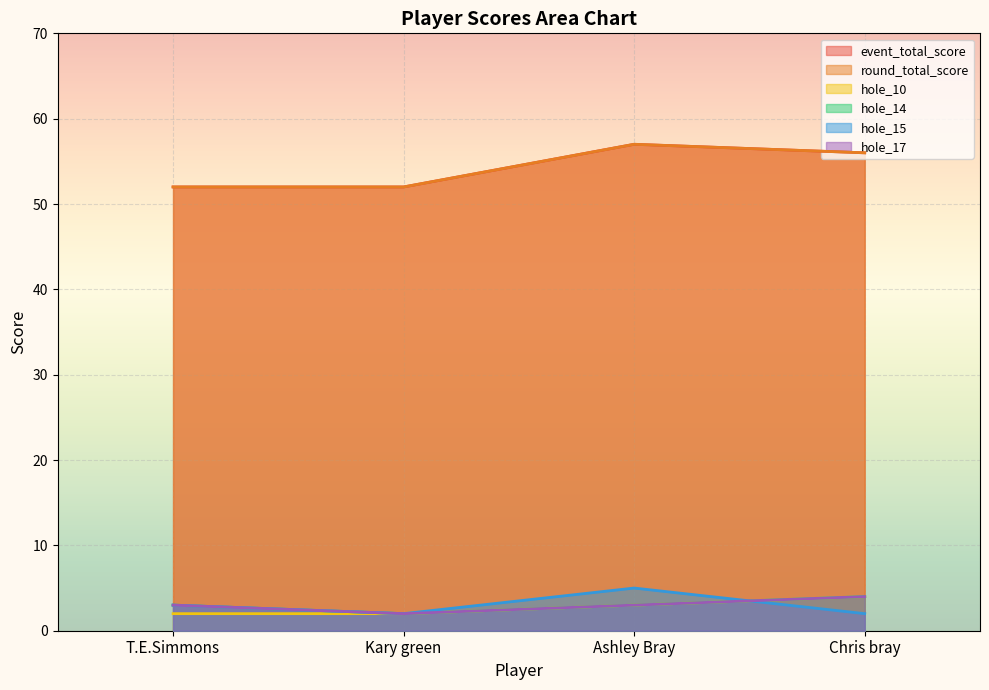

What is the label of the 1st point from the left?

T.E.Simmons